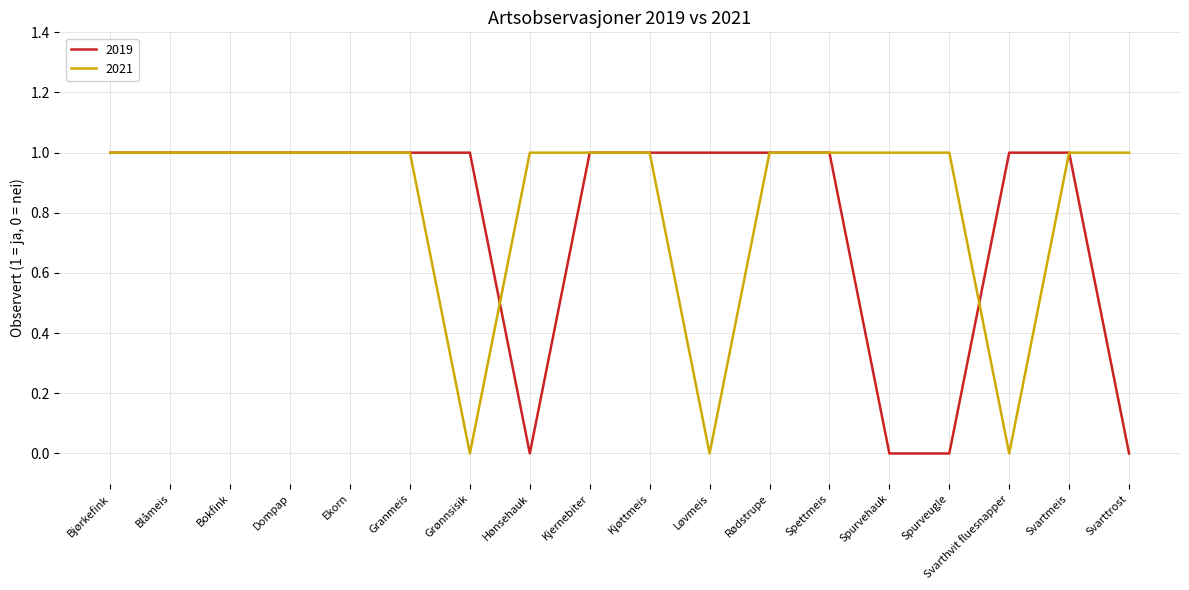

What is the difference between the maximum and minimum values in the 2021 series?

1